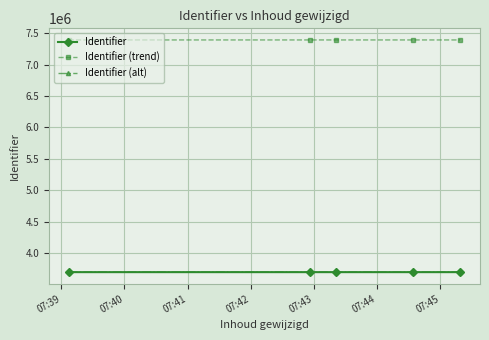

True or false: Identifier (trend) and Identifier intersect in this chart.

False